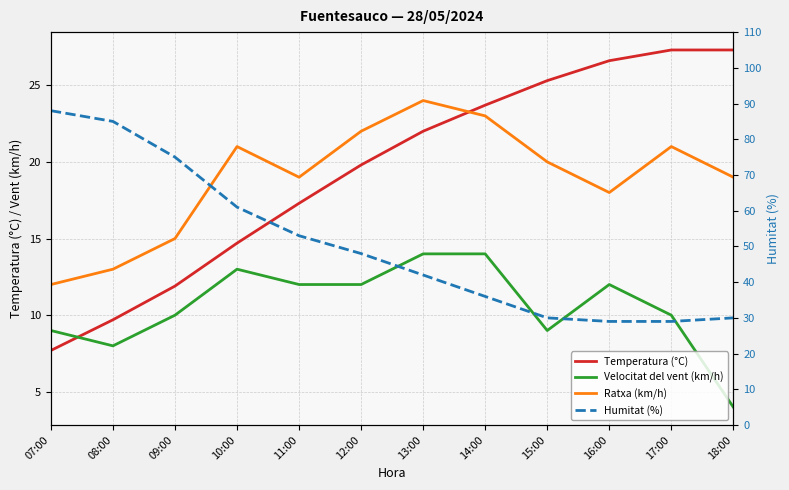

Between 10:00 and 13:00, which series saw the biggest shift?

Humitat (%)